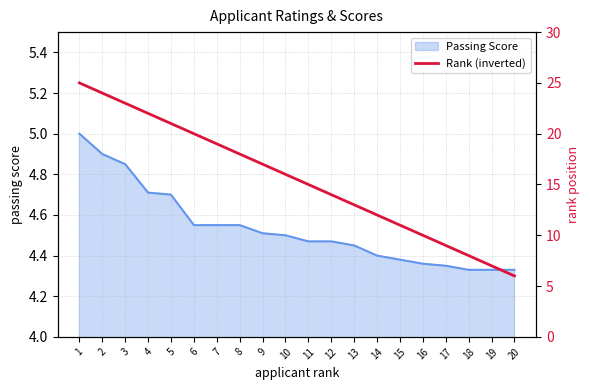

What is the maximum value for Passing Score?

5.0